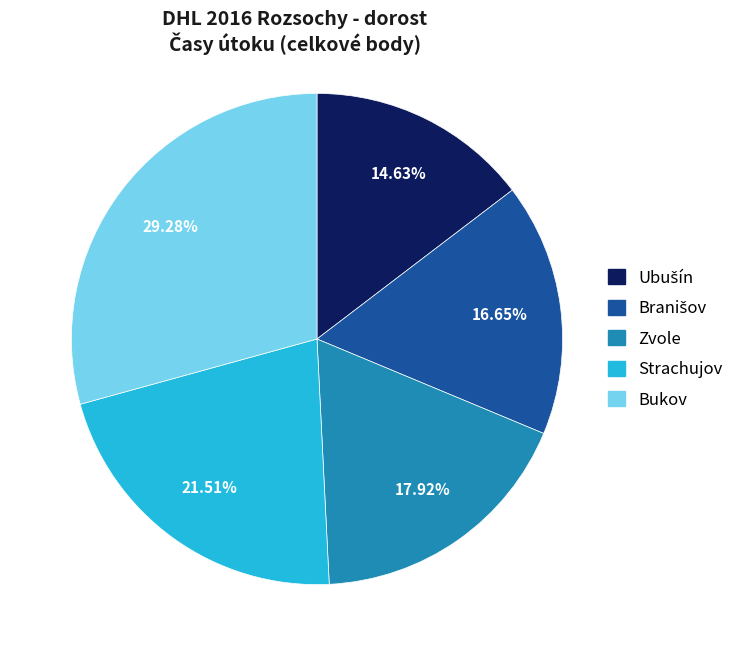

Which category has the biggest portion of the pie?

Bukov